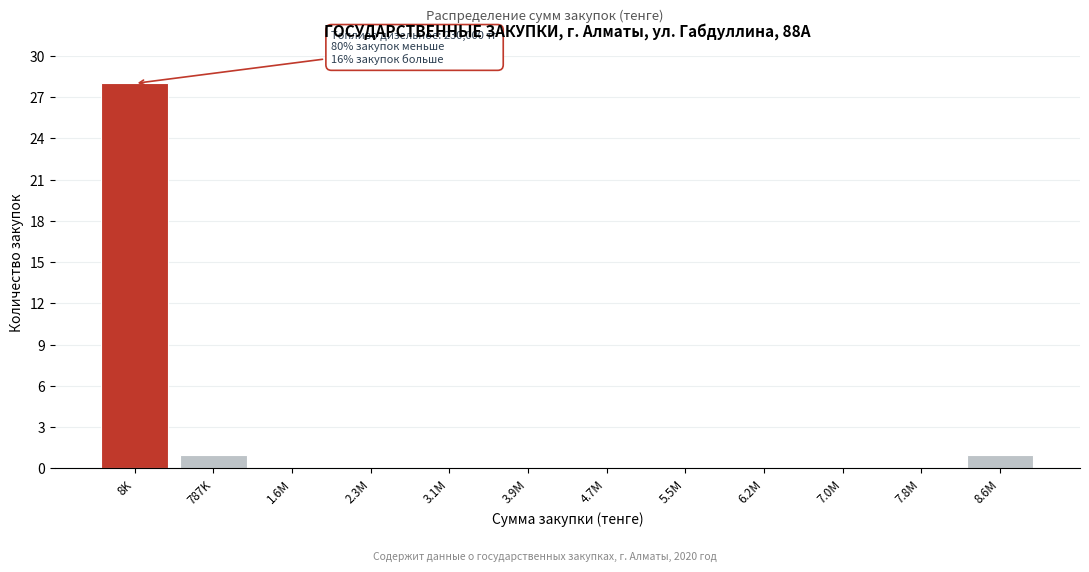

Reading right to left, extract all data points from this chart.

8.6M=1	7.8M=0	7.0M=0	6.2M=0	5.5M=0	4.7M=0	3.9M=0	3.1M=0	2.3M=0	1.6M=0	787K=1	8K=28